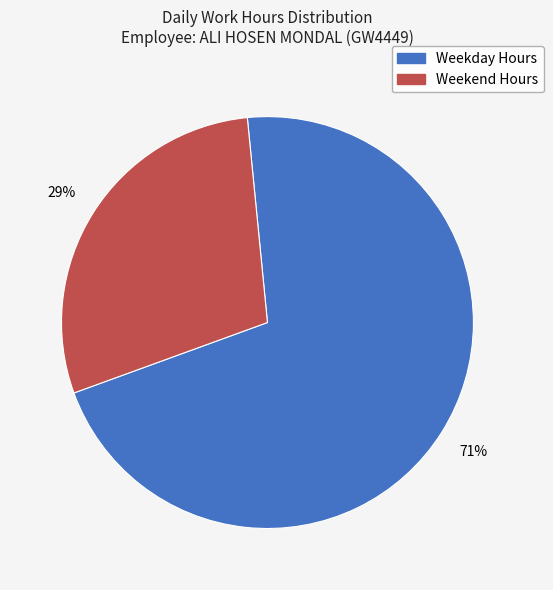

Rank the categories by value from highest to lowest.

Weekday Hours, Weekend Hours